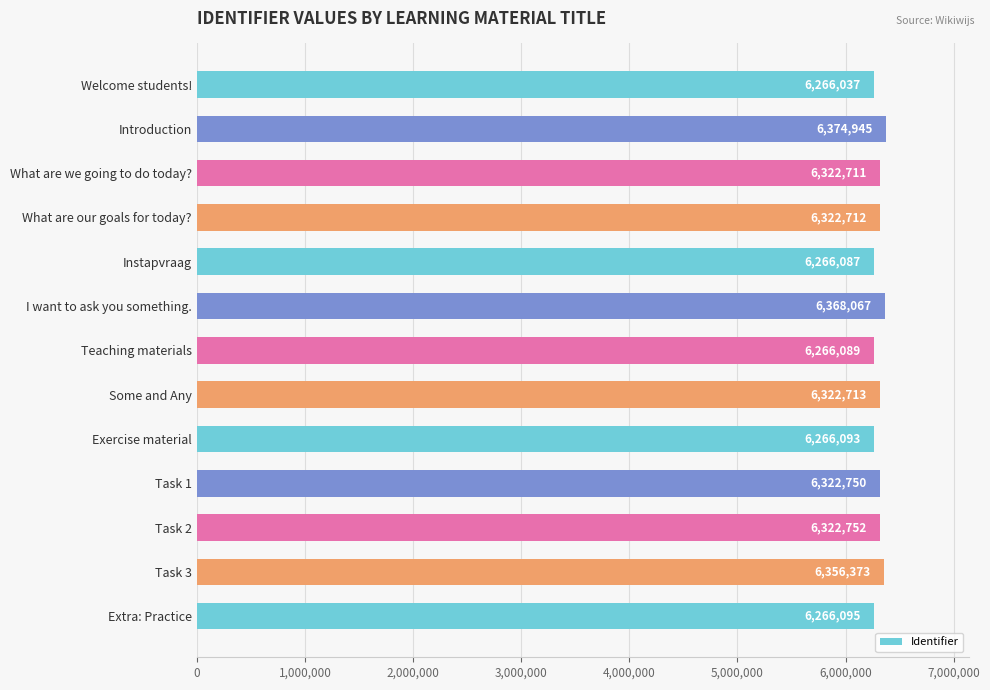

What is the sum of all values?

82043424